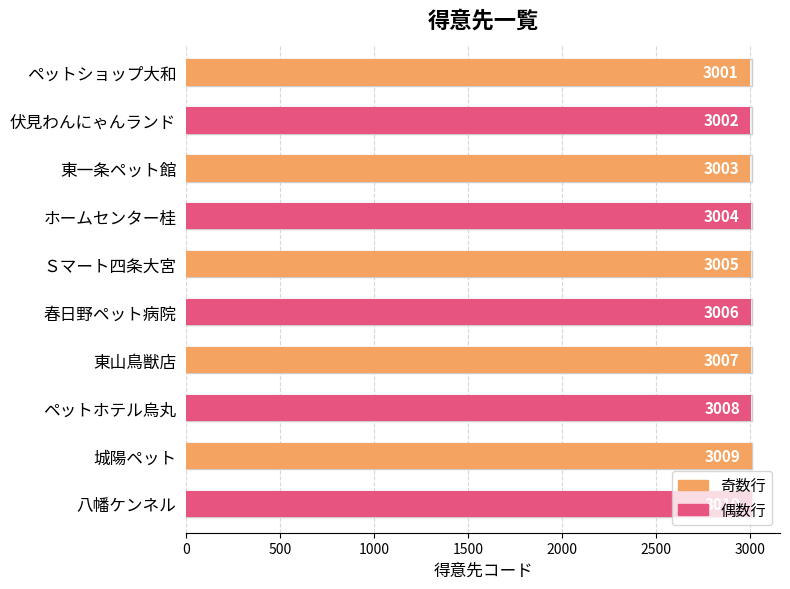

What is the value of the 1st bar from the left?

3001